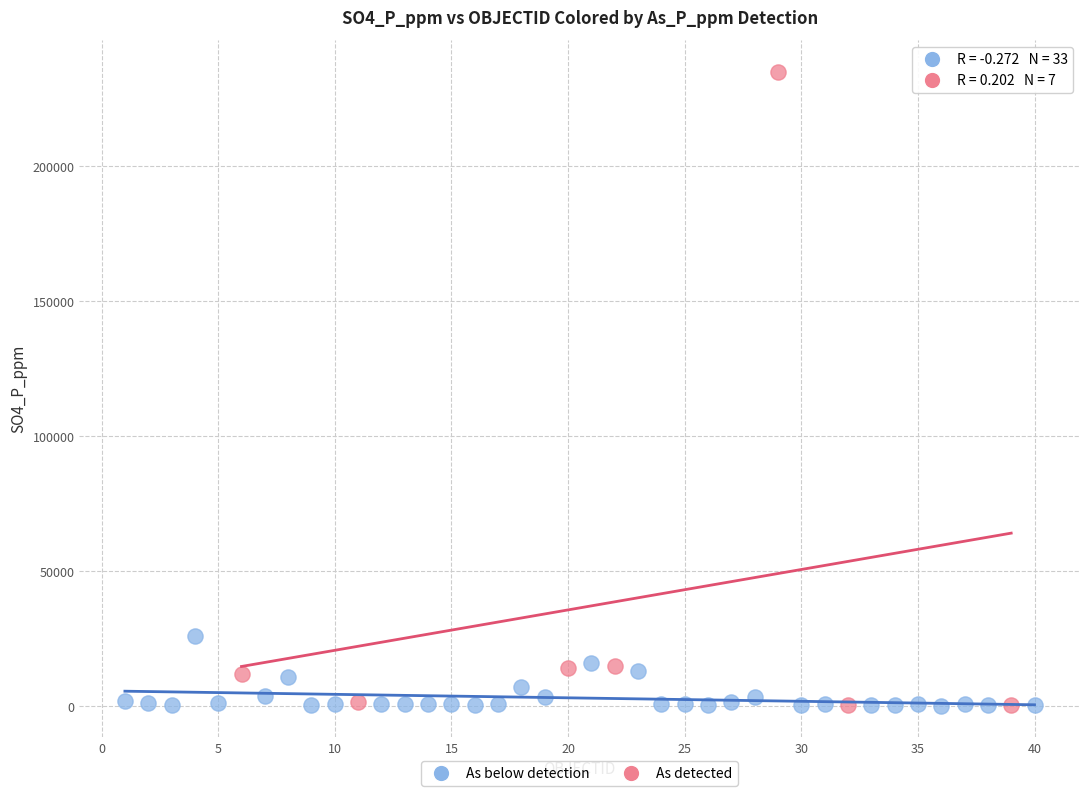

Which series contains the highest Y value?

As detected